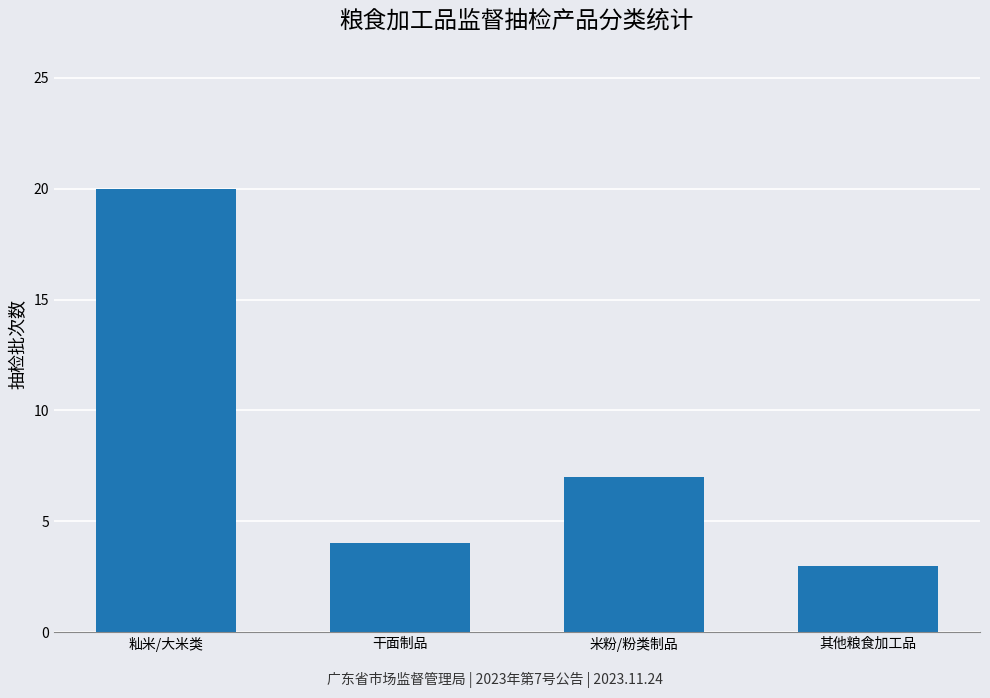

Approximately how many times larger is the value at 干面制品 compared to 其他粮食加工品?

1.3